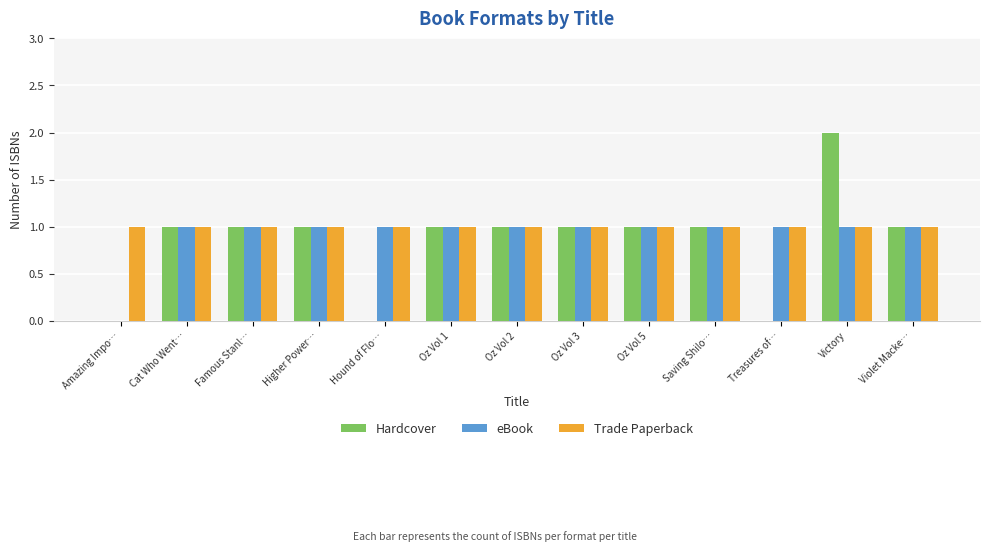

Which category has the highest value across all series?

Victory